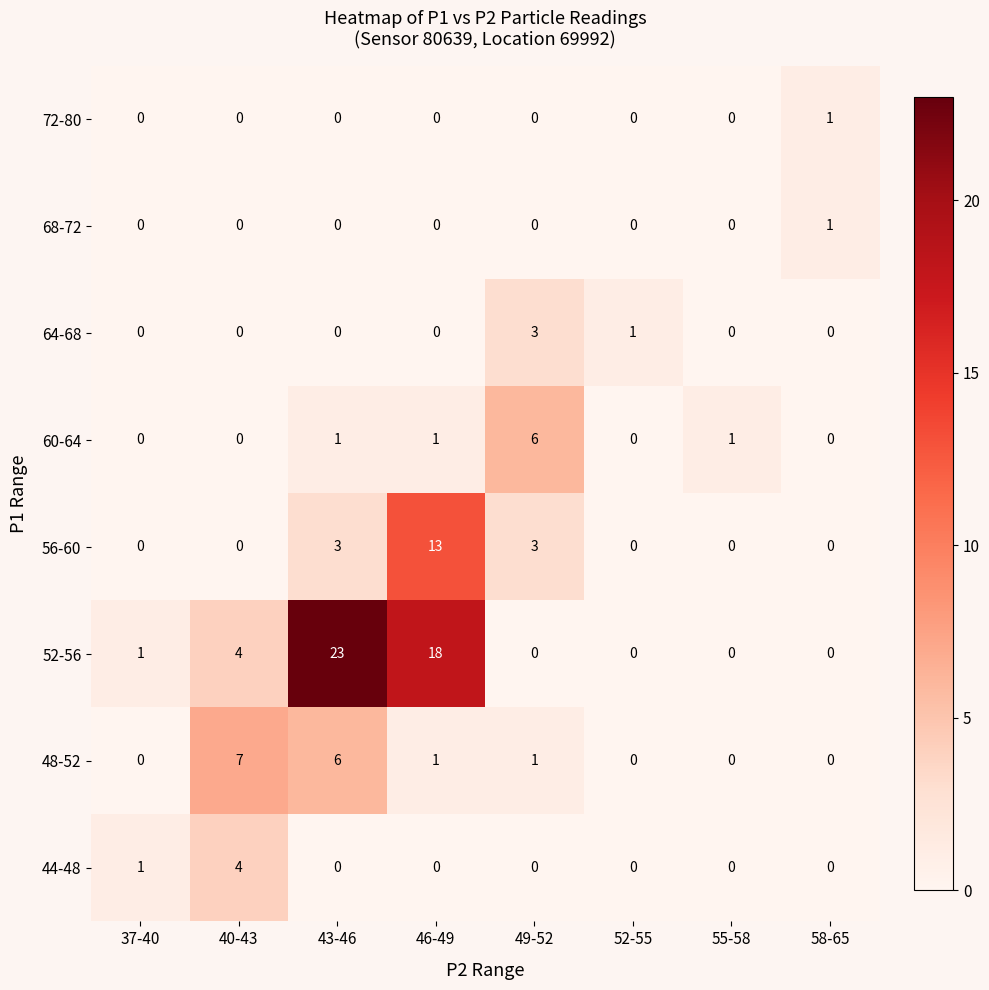

Count the number of data series in this chart.

8